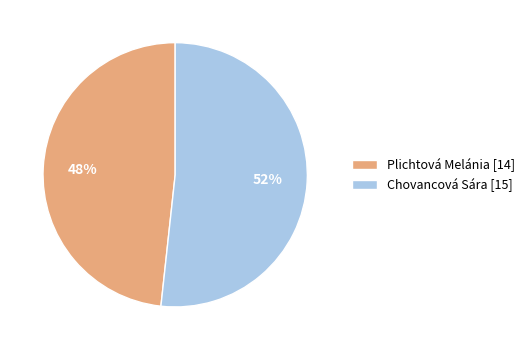

To the nearest percent, what percentage of the pie is Plichtová Melánia?

48%